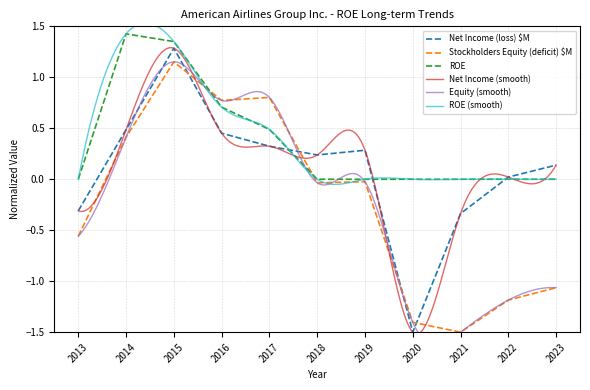

Rank the series by their average value, from lowest to highest.

Stockholders Equity (deficit) $M, Net Income (loss) $M, ROE